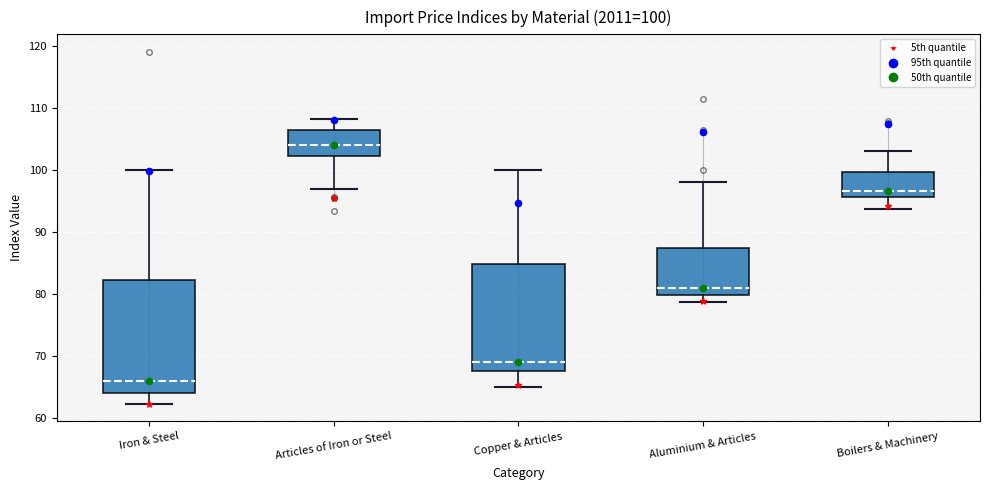

Which box's median line is the lowest?

Iron & Steel